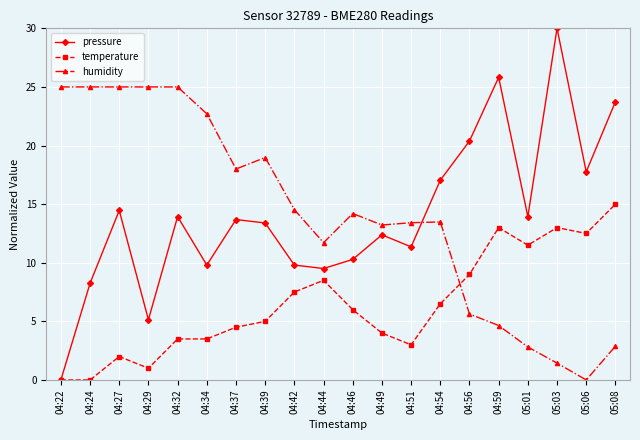

At which label is humidity closest to 12?

04:44